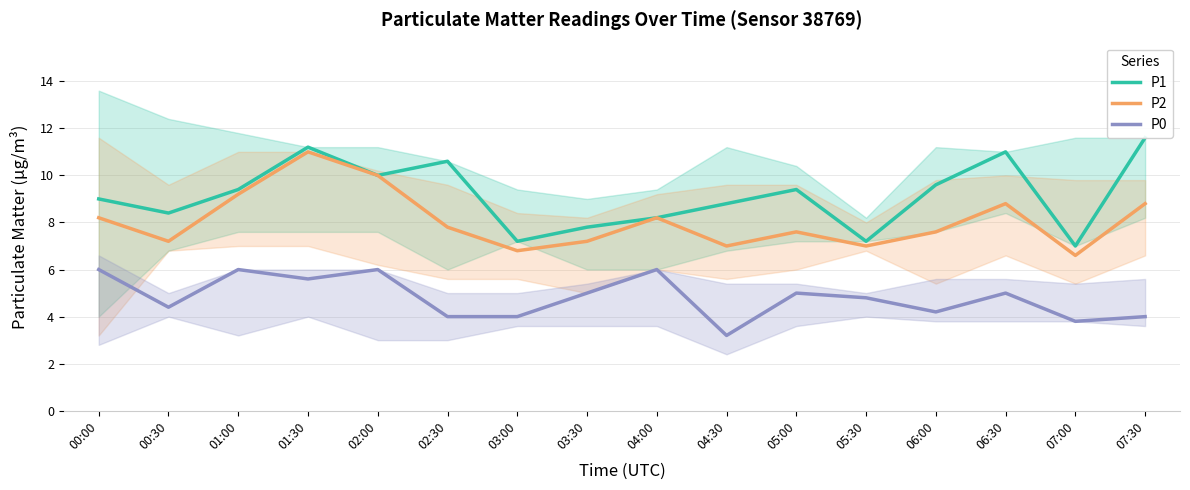

Rank the series by their average value, from highest to lowest.

P1, P2, P0